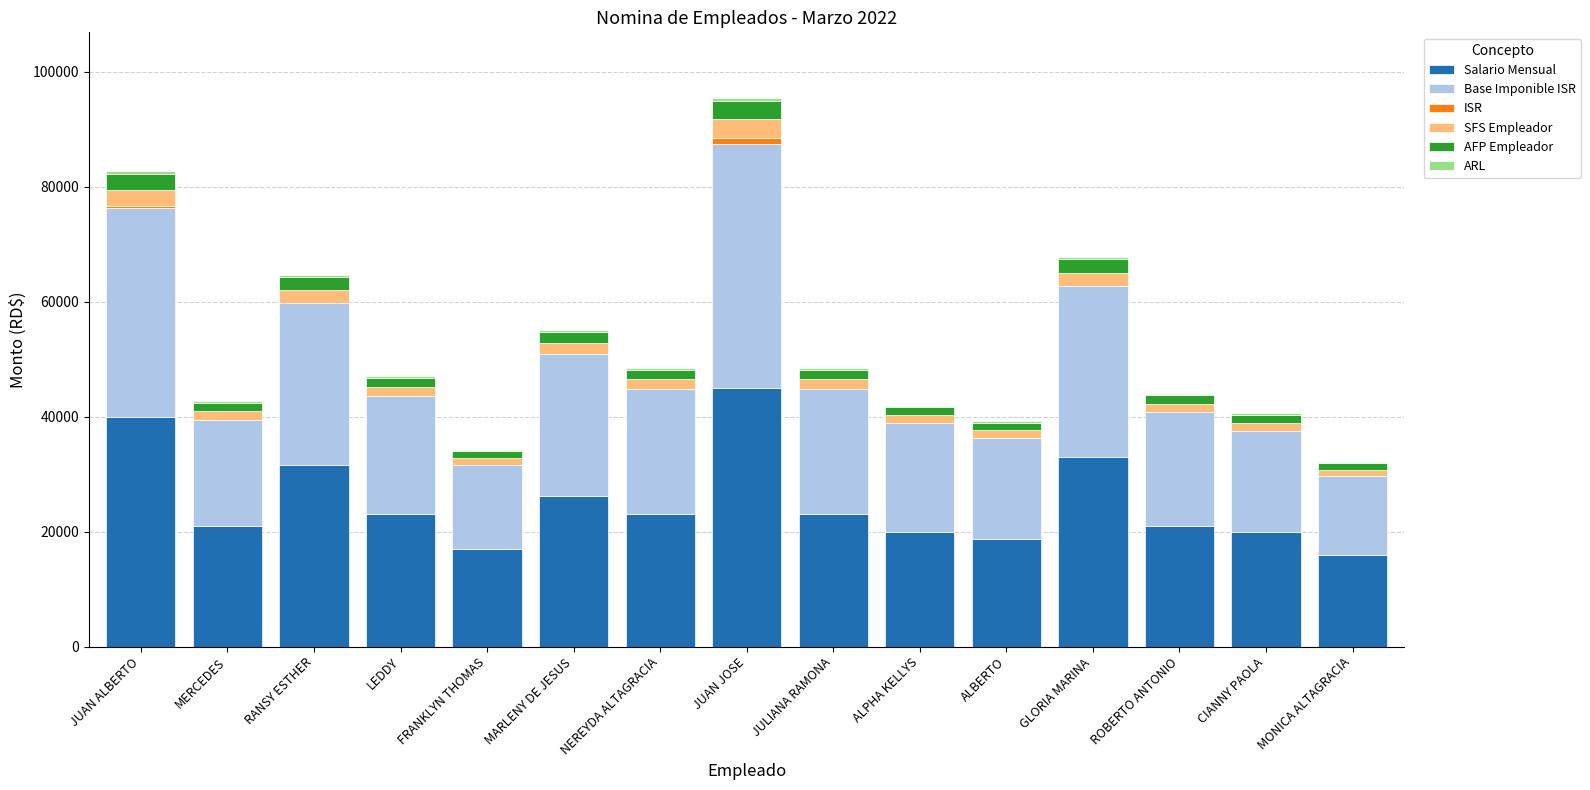

Is it true that Salario Mensual equals 17000.0 at FRANKLYN THOMAS?

True